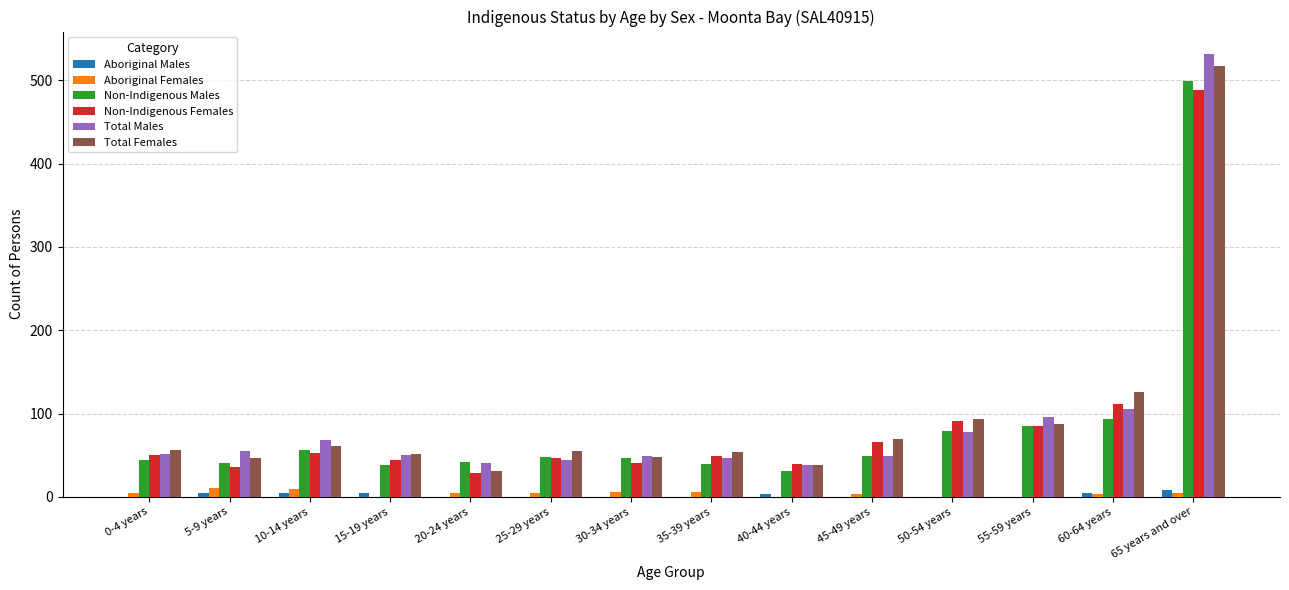

The value of Aboriginal Males at 20-24 years is 0. True or false?

True